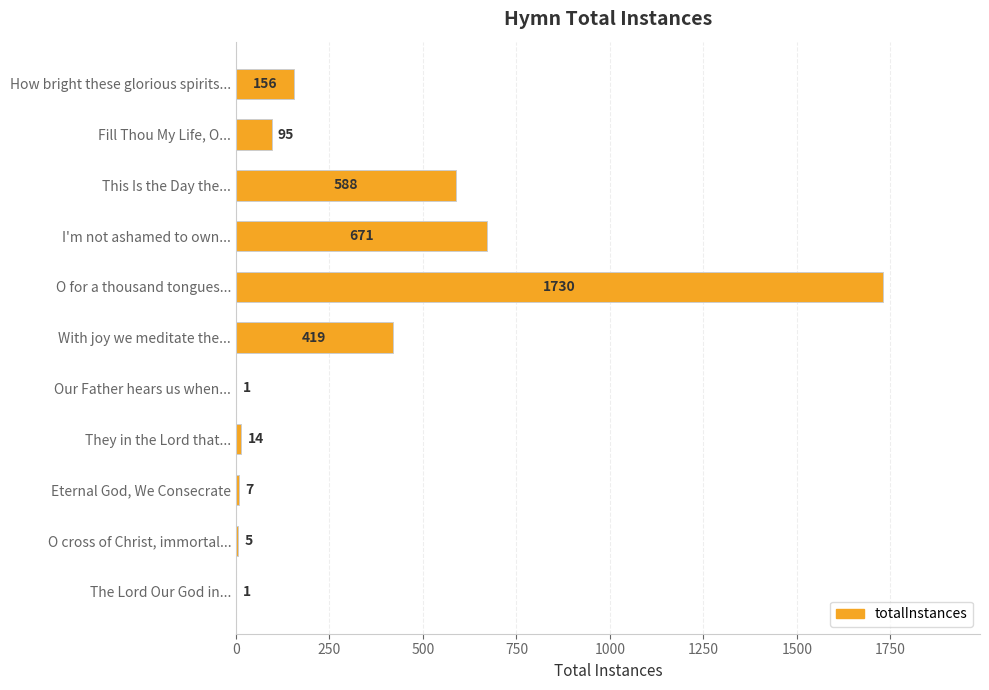

The value at Eternal God, We Consecrate is 7. True or false?

True